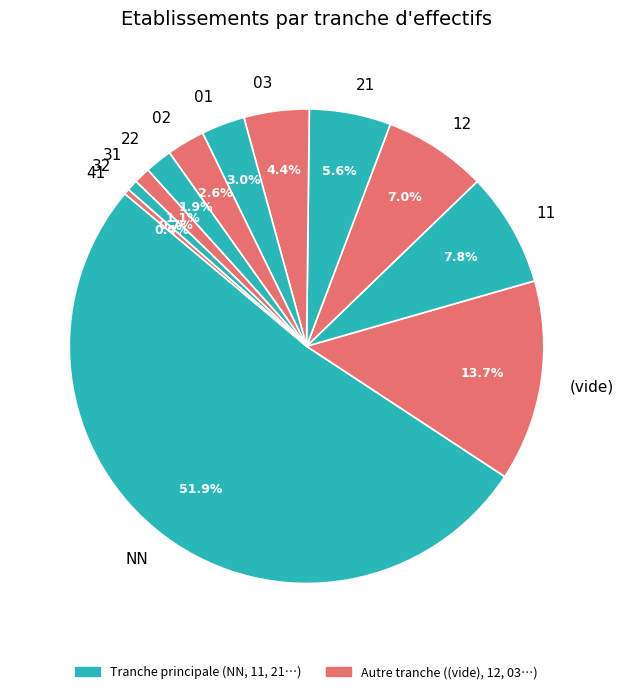

Which has a higher value, 02 or 03?

03